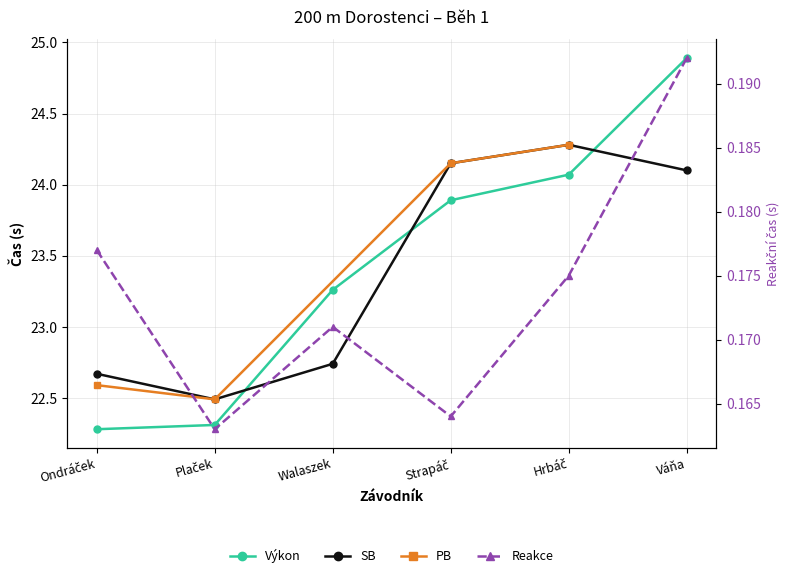

In Reakce, how many points are lower than both neighbors (excluding endpoints)?

2